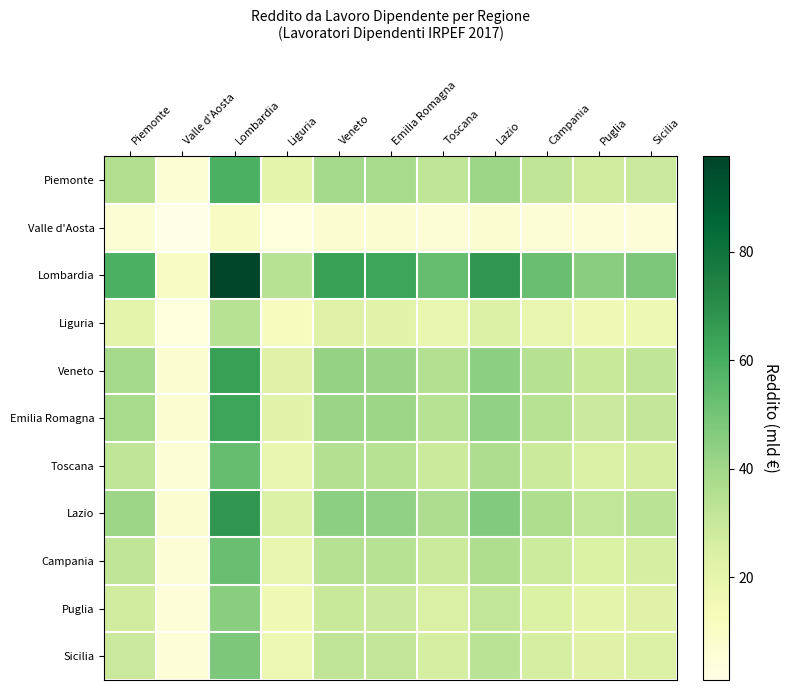

Reading left to right, transcribe all the data shown in this chart.

Piemonte: Piemonte=35.7	Valle d'Aosta=6.2	Lombardia=59.0	Liguria=20.7	Veneto=39.0	Emilia Romagna=38.1	Toscana=32.1	Lazio=40.8	Campania=31.8	Puglia=27.3	Sicilia=29.2
Valle d'Aosta: Piemonte=6.2	Valle d'Aosta=1.1	Lombardia=10.2	Liguria=3.6	Veneto=6.7	Emilia Romagna=6.6	Toscana=5.6	Lazio=7.1	Campania=5.5	Puglia=4.7	Sicilia=5.1
Lombardia: Piemonte=59.0	Valle d'Aosta=10.2	Lombardia=97.6	Liguria=34.2	Veneto=64.5	Emilia Romagna=63.0	Toscana=53.1	Lazio=67.6	Campania=52.6	Puglia=45.2	Sicilia=48.3
Liguria: Piemonte=20.7	Valle d'Aosta=3.6	Lombardia=34.2	Liguria=12.0	Veneto=22.6	Emilia Romagna=22.1	Toscana=18.6	Lazio=23.7	Campania=18.4	Puglia=15.8	Sicilia=16.9
Veneto: Piemonte=39.0	Valle d'Aosta=6.7	Lombardia=64.5	Liguria=22.6	Veneto=42.7	Emilia Romagna=41.7	Toscana=35.1	Lazio=44.7	Campania=34.8	Puglia=29.9	Sicilia=32.0
Emilia Romagna: Piemonte=38.1	Valle d'Aosta=6.6	Lombardia=63.0	Liguria=22.1	Veneto=41.7	Emilia Romagna=40.7	Toscana=34.3	Lazio=43.6	Campania=34.0	Puglia=29.2	Sicilia=31.2
Toscana: Piemonte=32.1	Valle d'Aosta=5.6	Lombardia=53.1	Liguria=18.6	Veneto=35.1	Emilia Romagna=34.3	Toscana=28.9	Lazio=36.8	Campania=28.6	Puglia=24.6	Sicilia=26.3
Lazio: Piemonte=40.8	Valle d'Aosta=7.1	Lombardia=67.6	Liguria=23.7	Veneto=44.7	Emilia Romagna=43.6	Toscana=36.8	Lazio=46.8	Campania=36.4	Puglia=31.3	Sicilia=33.5
Campania: Piemonte=31.8	Valle d'Aosta=5.5	Lombardia=52.6	Liguria=18.4	Veneto=34.8	Emilia Romagna=34.0	Toscana=28.6	Lazio=36.4	Campania=28.4	Puglia=24.4	Sicilia=26.1
Puglia: Piemonte=27.3	Valle d'Aosta=4.7	Lombardia=45.2	Liguria=15.8	Veneto=29.9	Emilia Romagna=29.2	Toscana=24.6	Lazio=31.3	Campania=24.4	Puglia=20.9	Sicilia=22.4
Sicilia: Piemonte=29.2	Valle d'Aosta=5.1	Lombardia=48.3	Liguria=16.9	Veneto=32.0	Emilia Romagna=31.2	Toscana=26.3	Lazio=33.5	Campania=26.1	Puglia=22.4	Sicilia=23.9